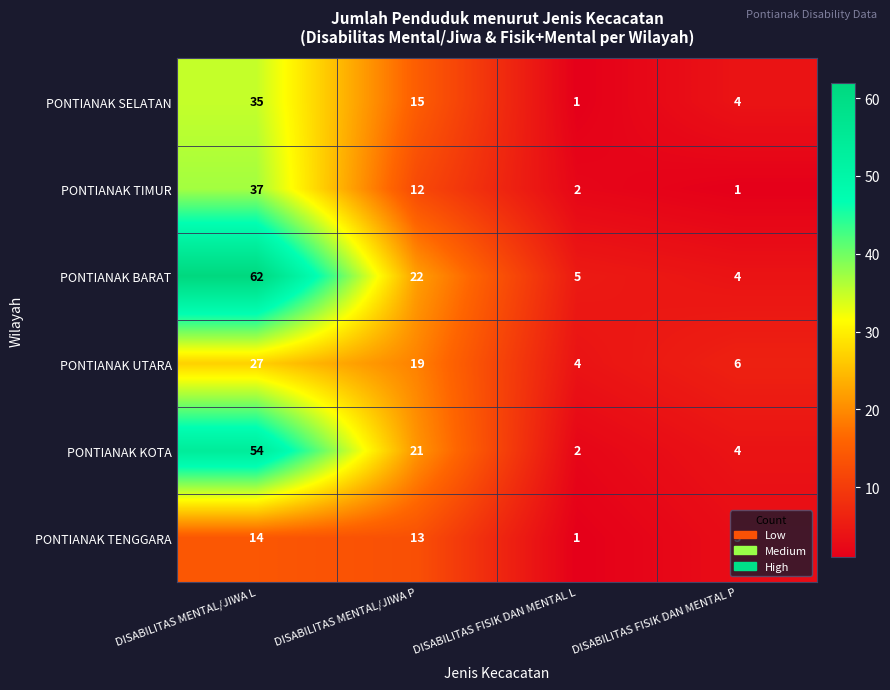

The value of PONTIANAK SELATAN at DISABILITAS FISIK DAN MENTAL P is 4. True or false?

True